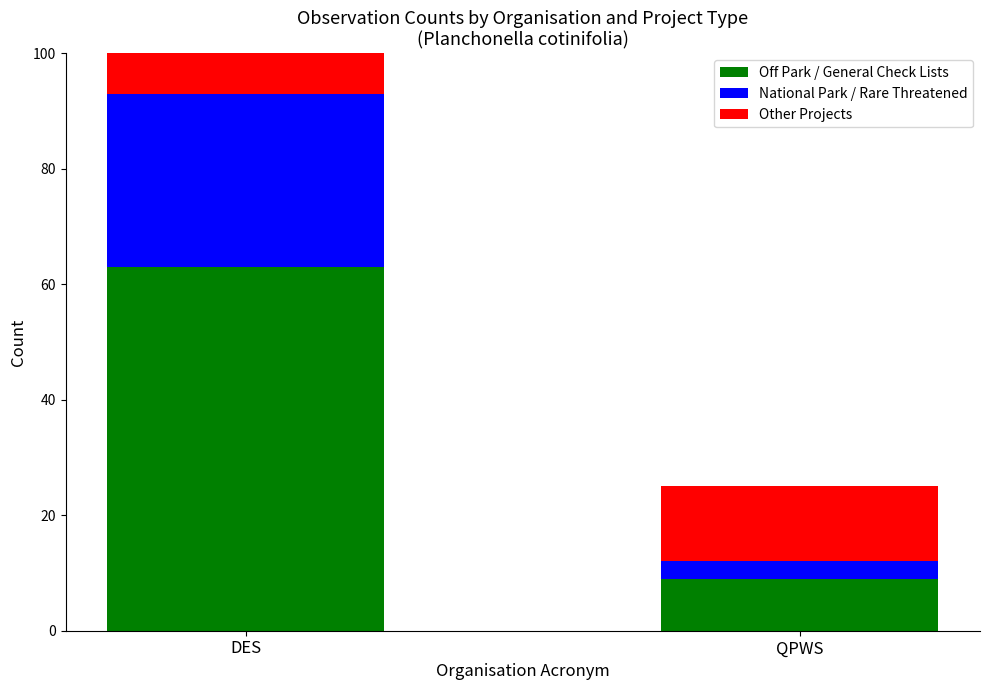

What position from the right is QPWS?

1